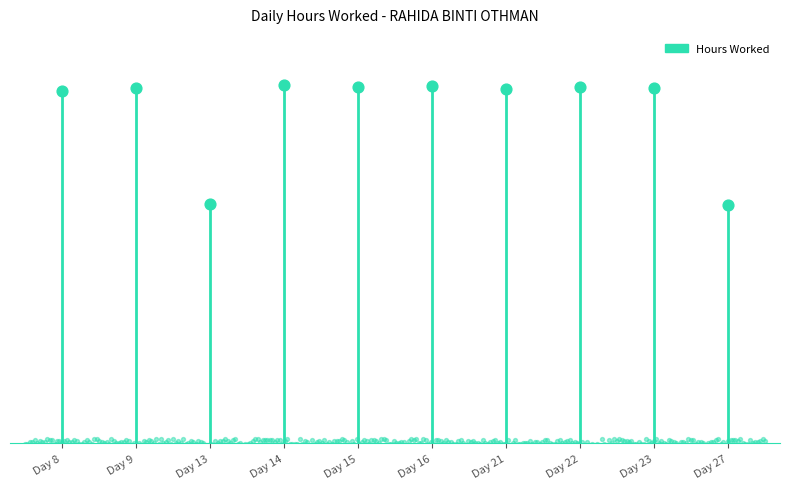

Approximately how many times larger is the value at Day 8 compared to Day 22?

1.0